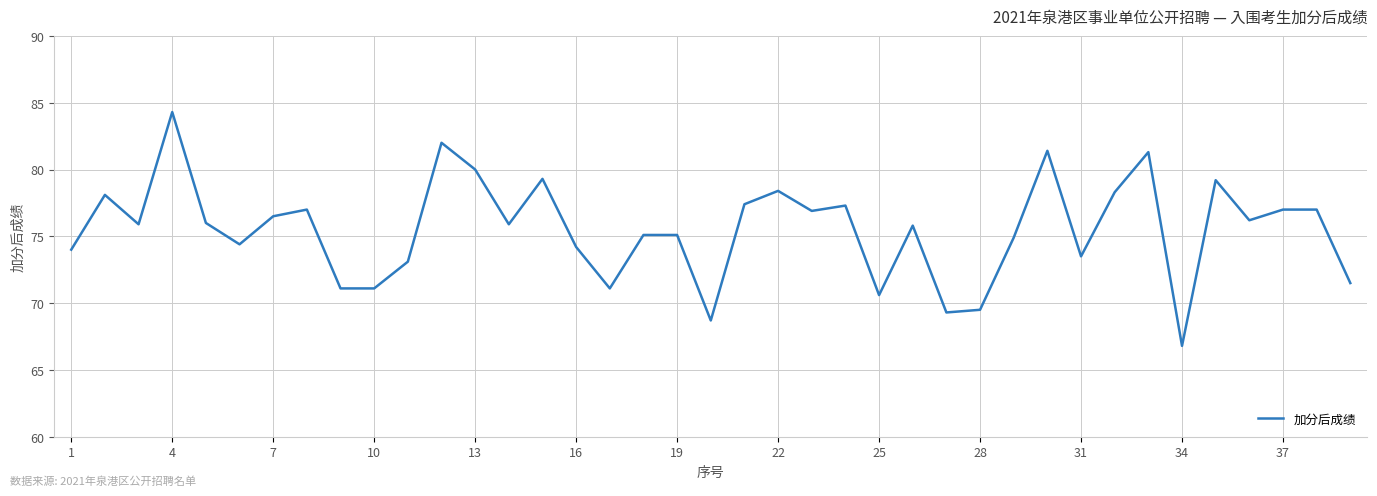

What is the difference between the maximum and minimum values?

17.5